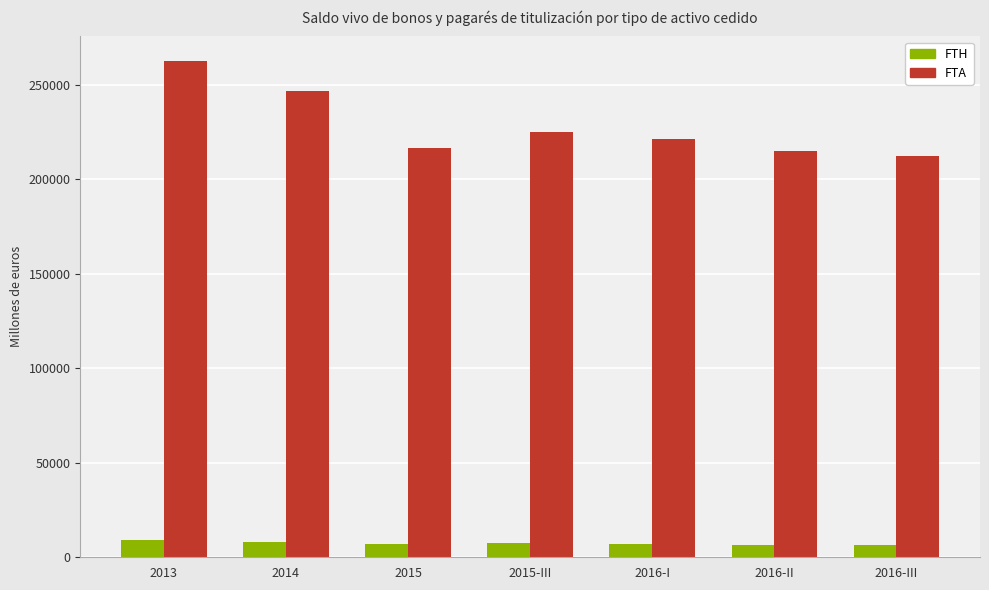

What is the difference between the second highest and minimum values in the FTA series?

34560.0